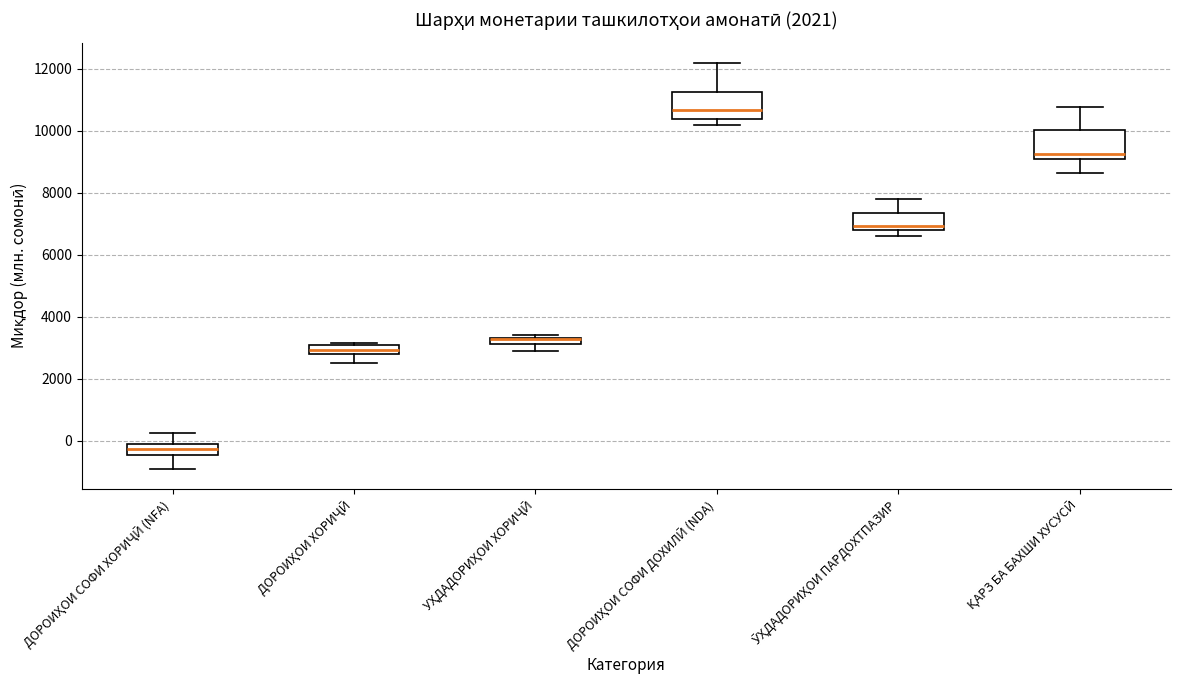

Where is the lower edge of the box for ДОРОИҲОИ ХОРИҶӢ on the y-axis? The values are not printed on the chart, so give them approximately, as read against the axis.

2800